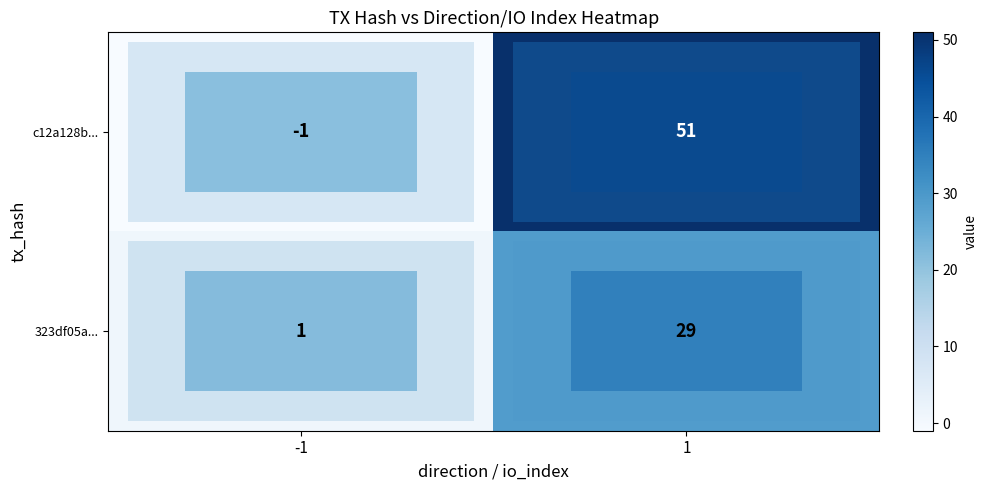

What is the total value across all series at 1?

80